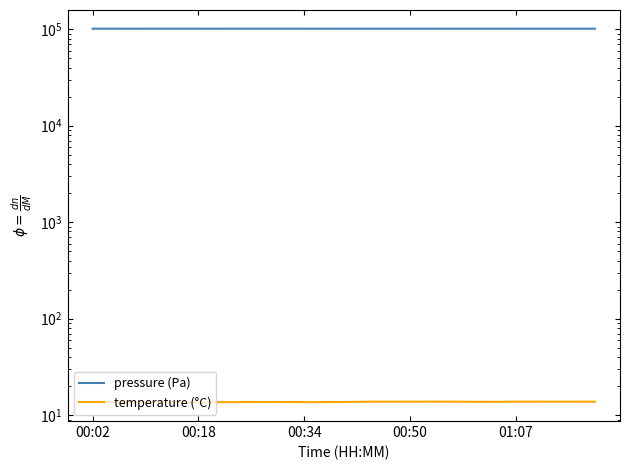

What is the value of the pressure (Pa) point at the 18th from the left?

101179.6